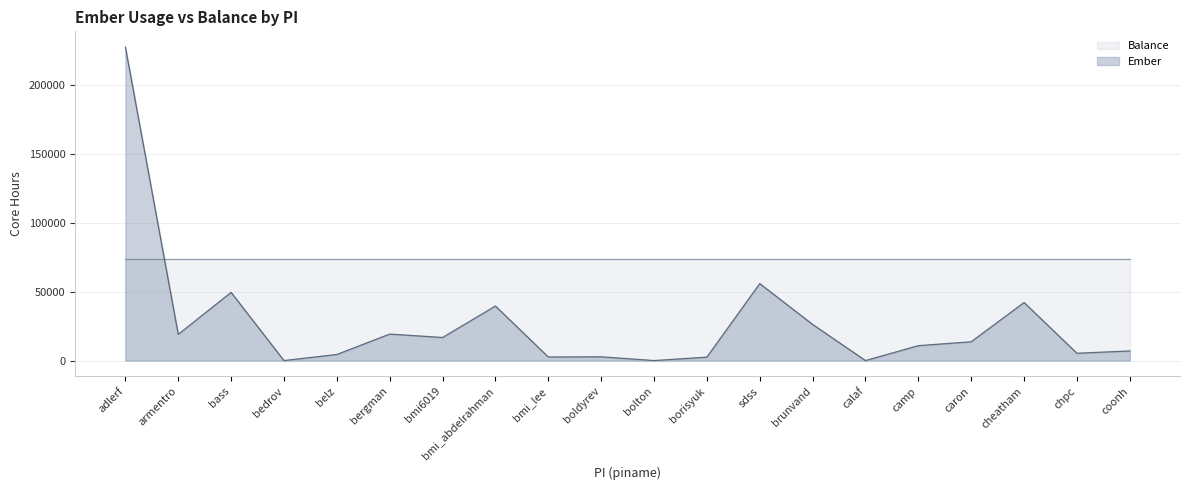

What is the sum of the values at armentro and bmi_abdelrahman?

58550.1